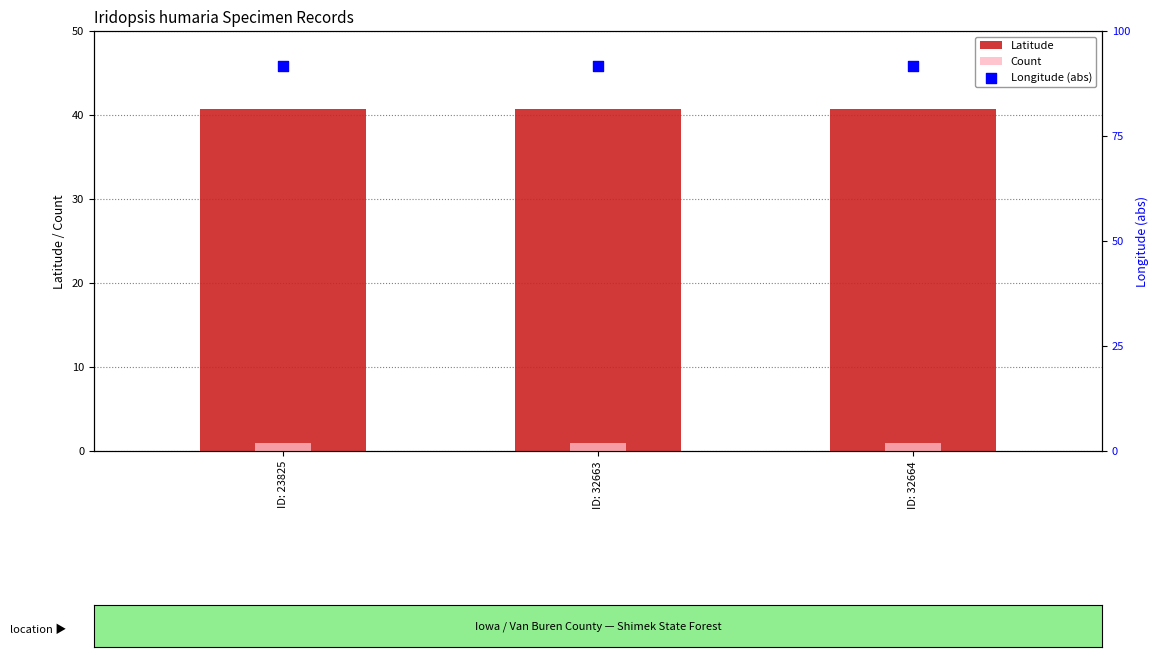

Which series contains the highest Y value?

Longitude (abs)